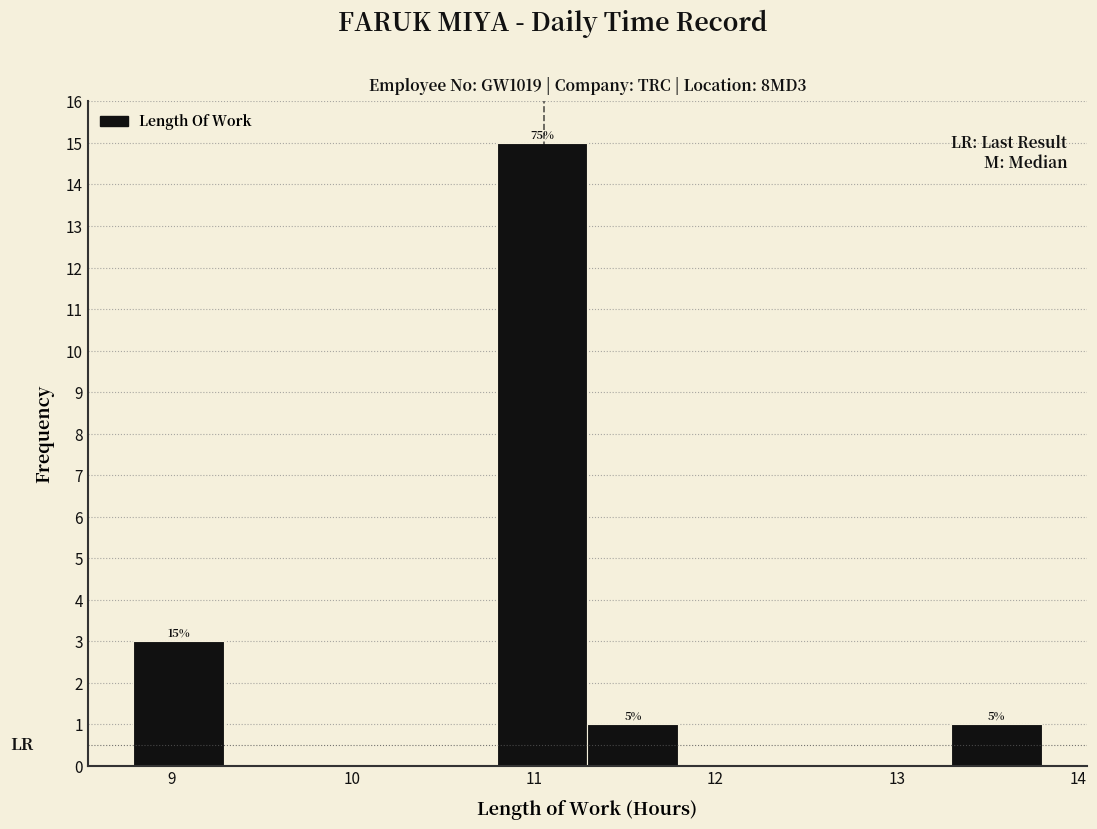

Which range on the x-axis has the tallest bar?

10.8 to 11.3